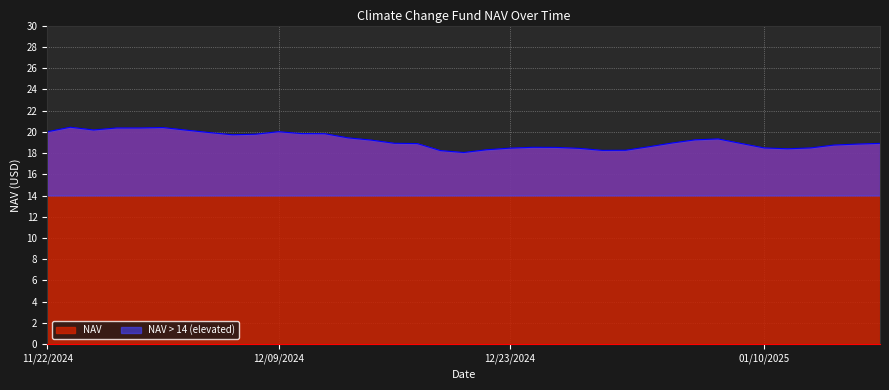

Which has a higher value, 12/17/2024 or 12/12/2024?

12/12/2024